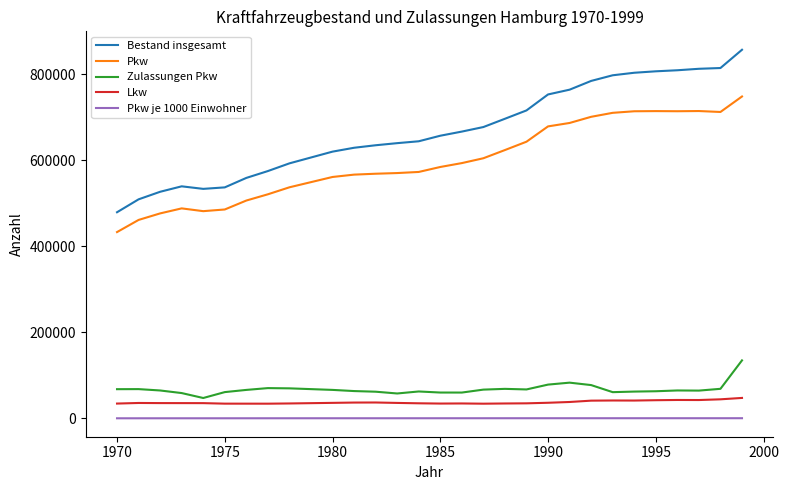

How many lines are shown in the chart?

5